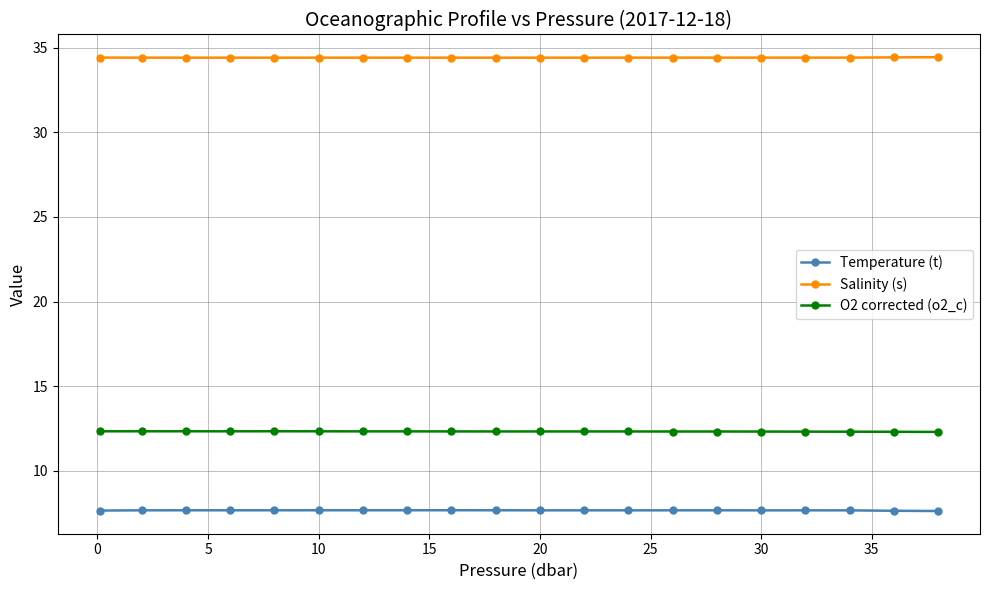

Count the number of categories in the chart.

20